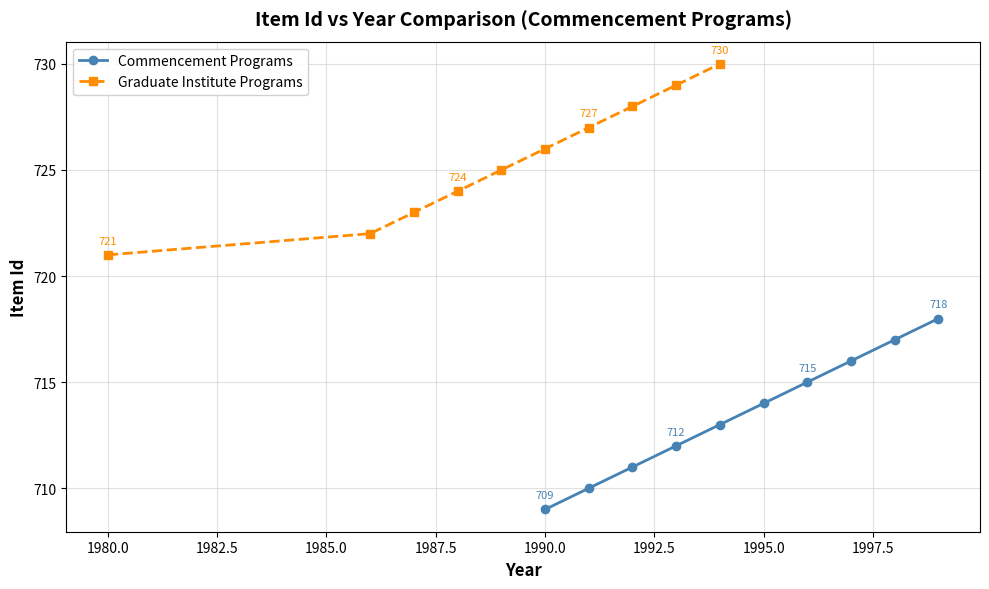

Read the Commencement Programs value at 1990.0.

709